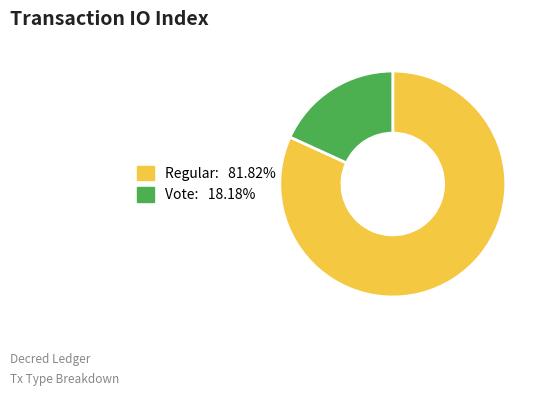

Does any single category account for the majority?

Yes